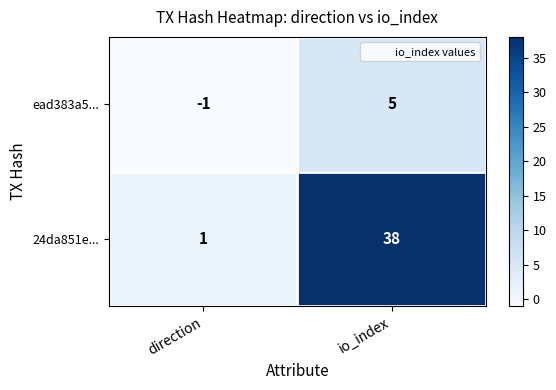

The value of 24da851e... at io_index is 38. True or false?

True